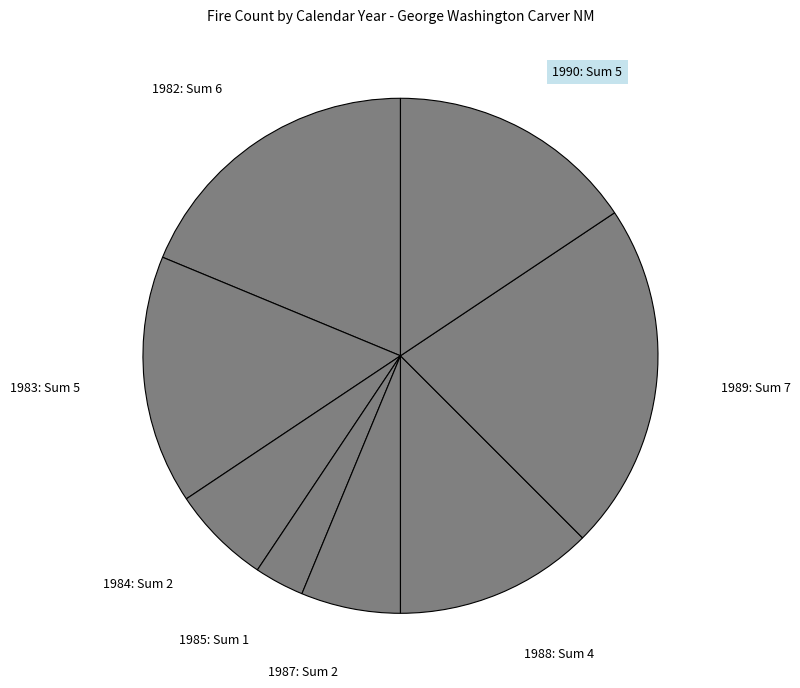

How many segments does this pie chart have?

8